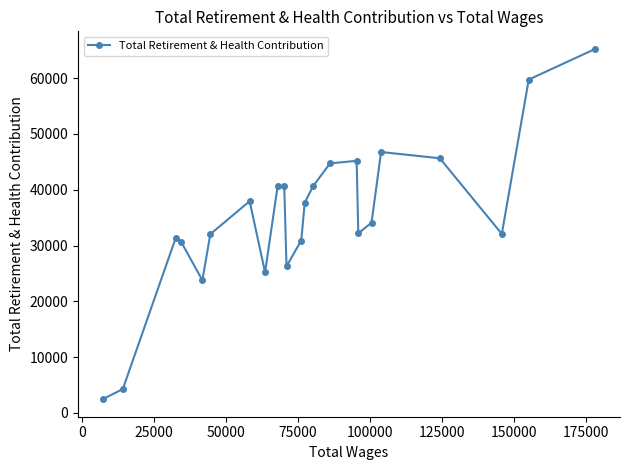

How many interior local valleys (lower than both neighbors) does the data have?

5